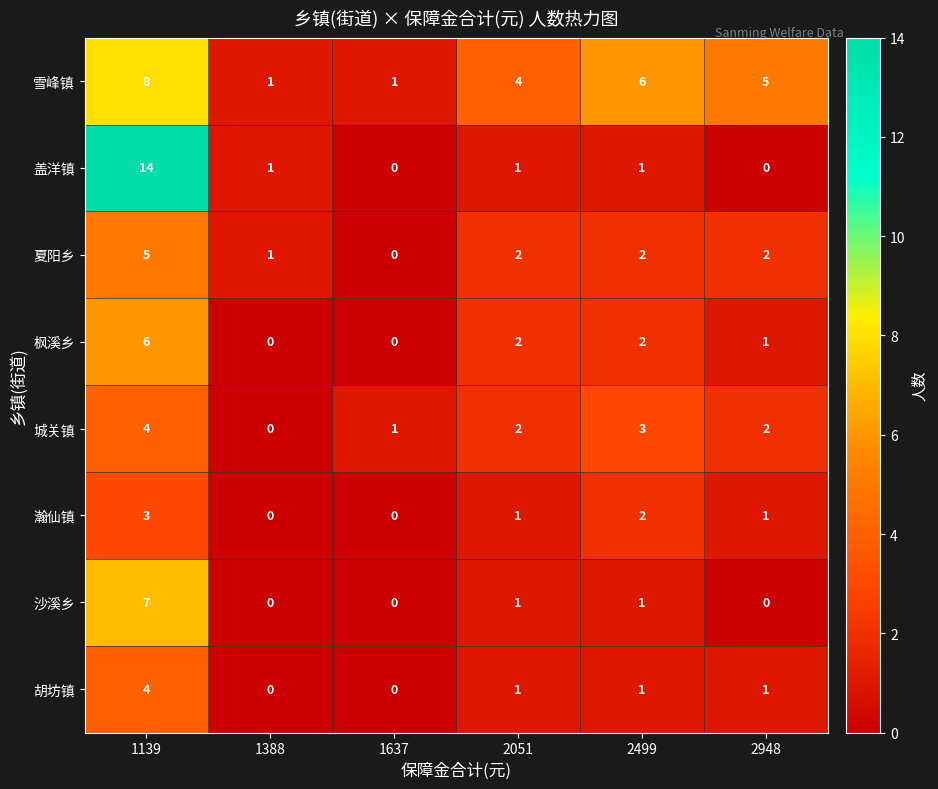

Count the 胡坊镇 values in the range 0 to 1.

5